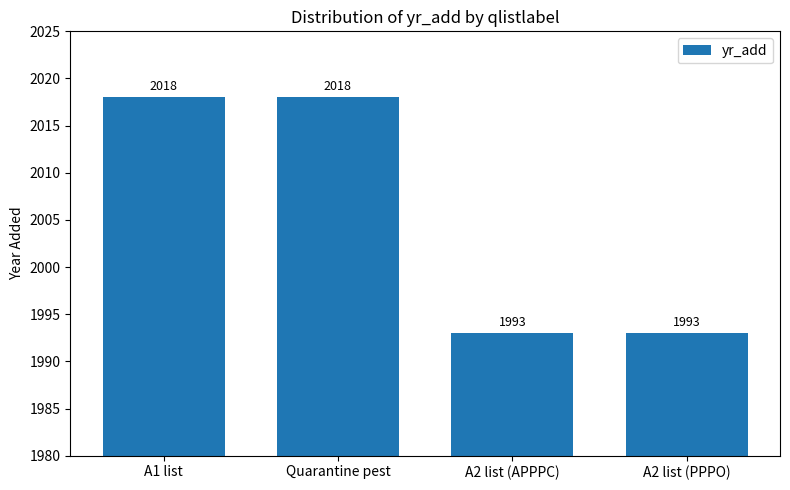

What is the label of the 4th bar from the left?

A2 list (PPPO)